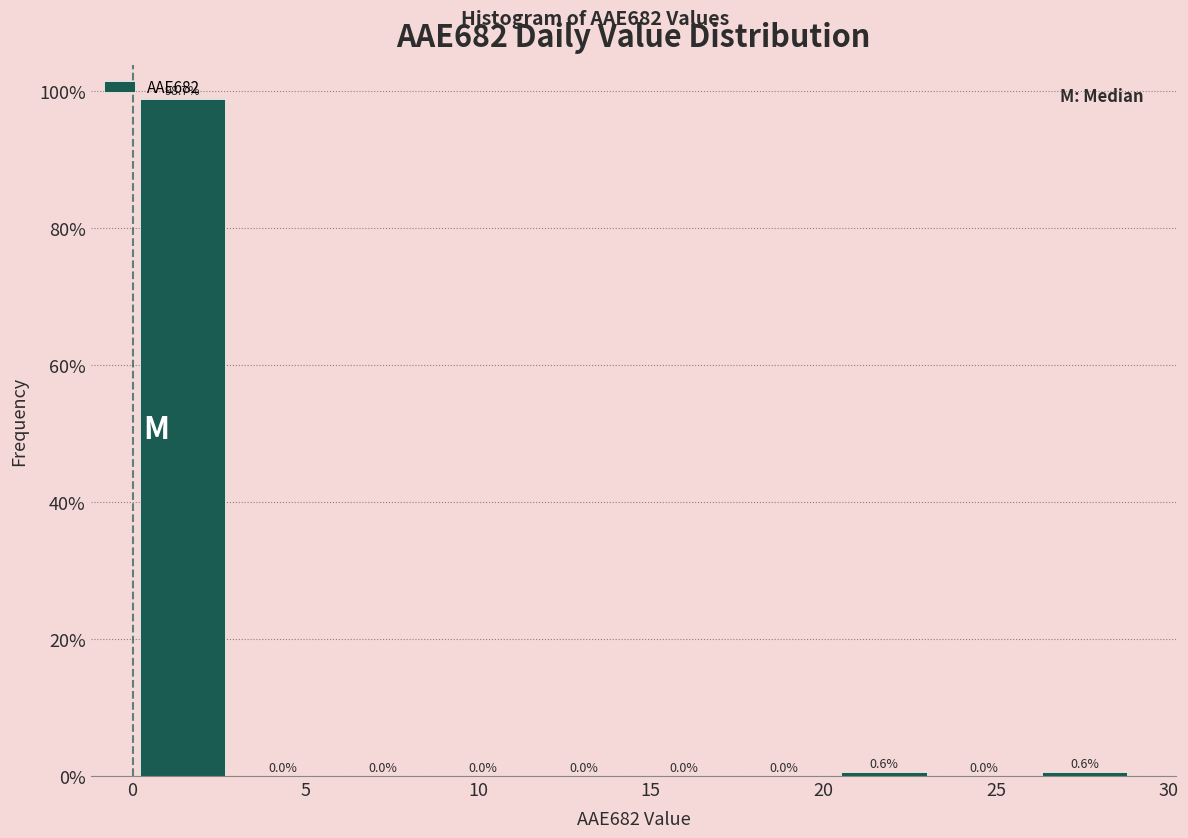

How tall is the bar that spans 0.0 to 2.9 on the x-axis? The bar edges are not printed on the chart, so give them approximately, as read against the axis.

98.7